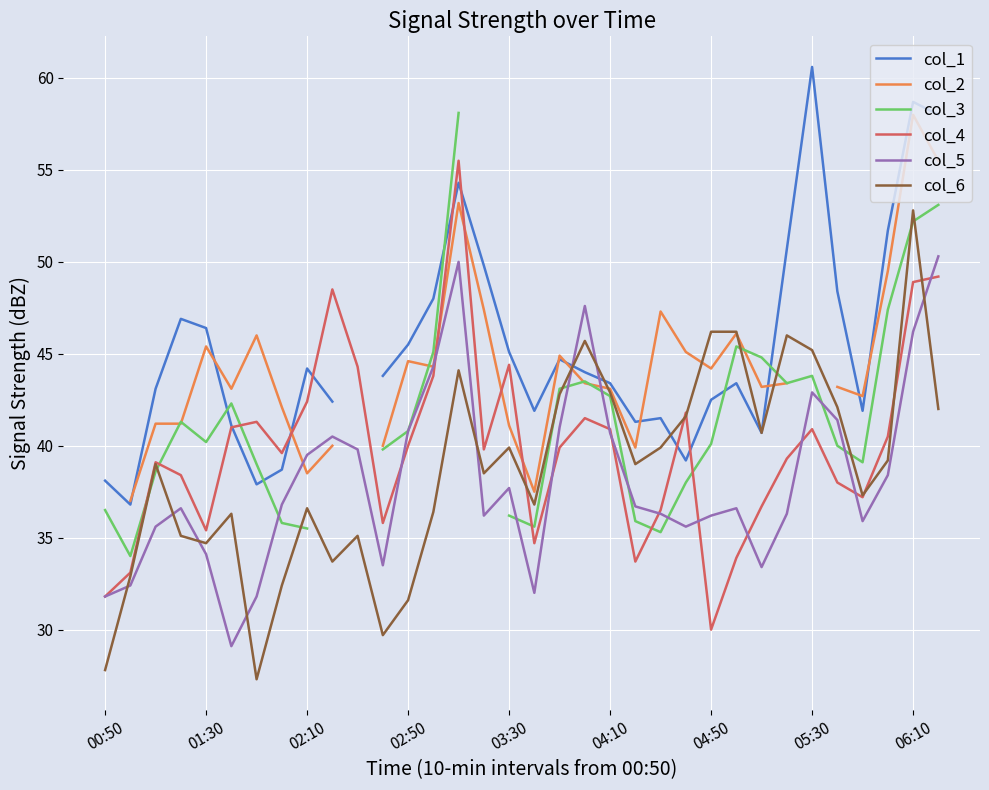

What is the minimum value for col_5?

29.1